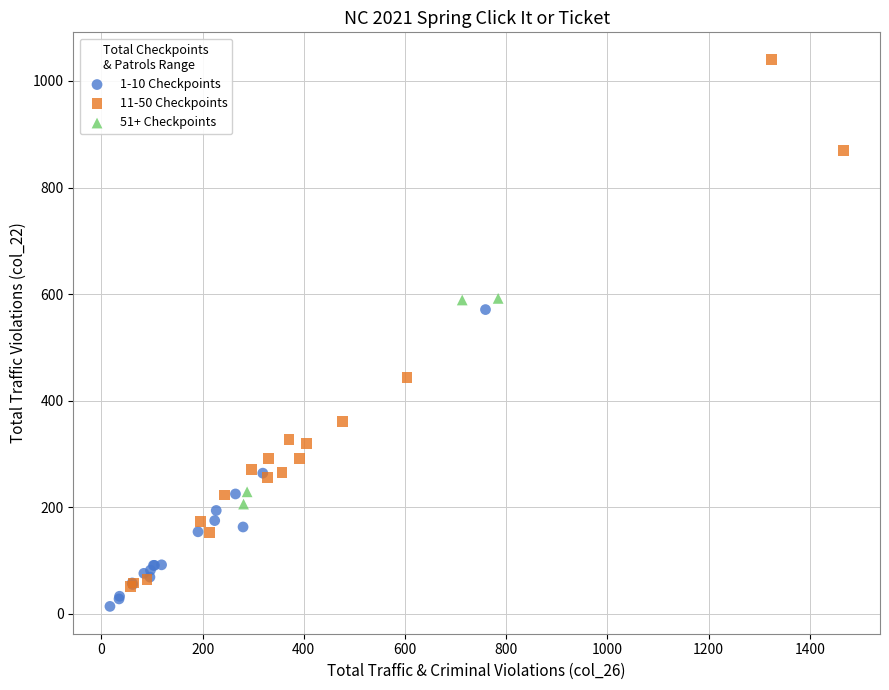

What are all the series names shown in the legend?

1-10 Checkpoints, 11-50 Checkpoints, 51+ Checkpoints